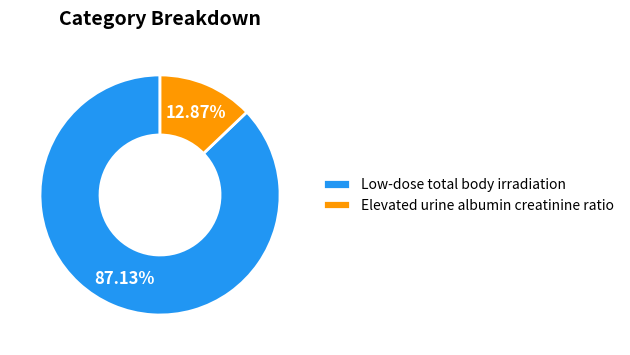

Which has a higher value, Low-dose total body irradiation or Elevated urine albumin creatinine ratio?

Low-dose total body irradiation